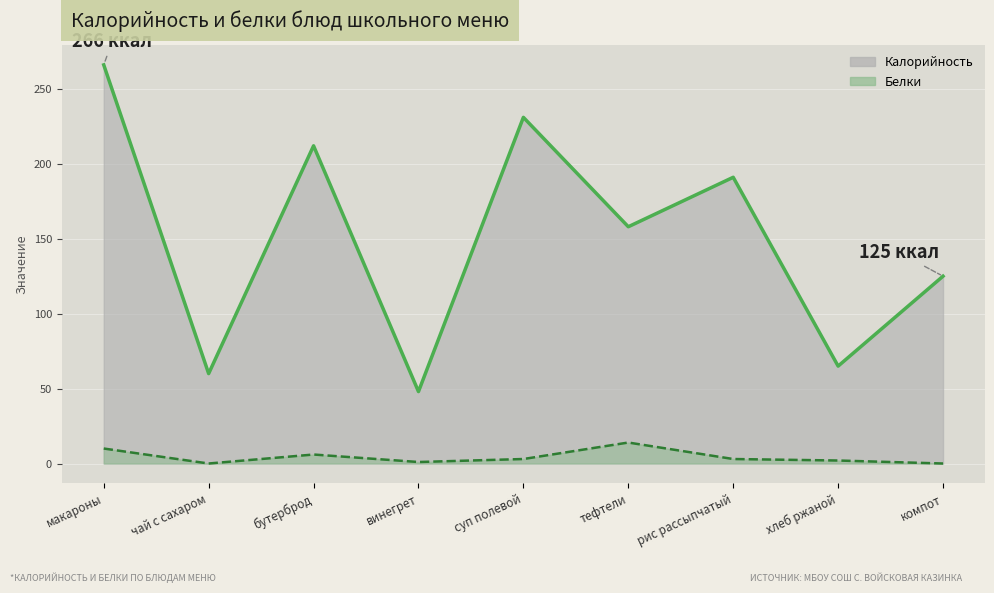

How many interior local peaks does the Калорийность series have?

3